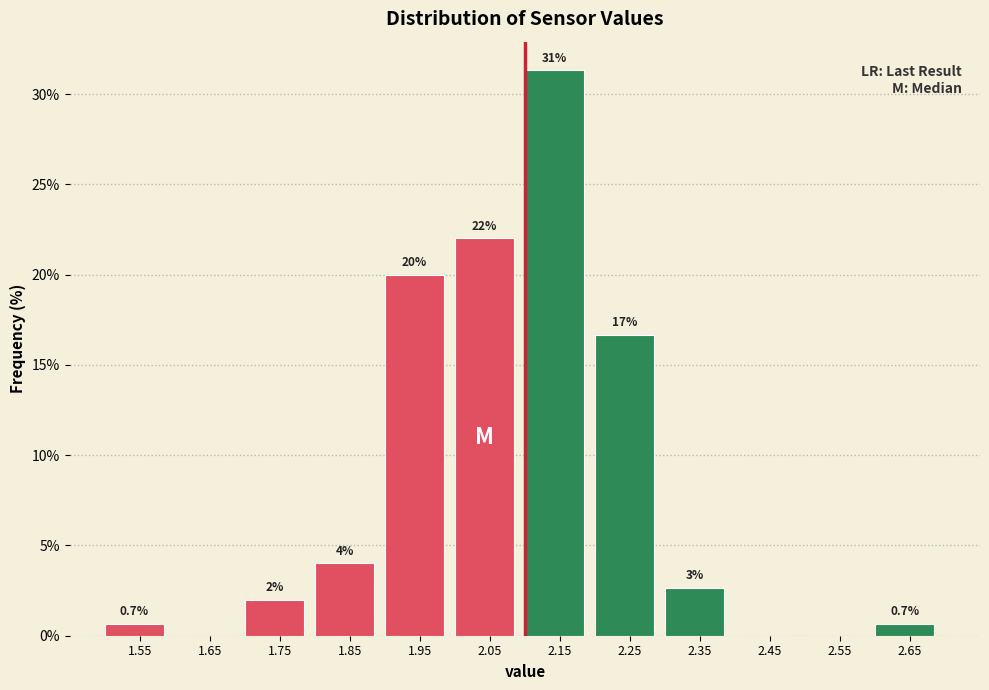

Over which range of the x-axis is the bar tallest?

2.1 to 2.2